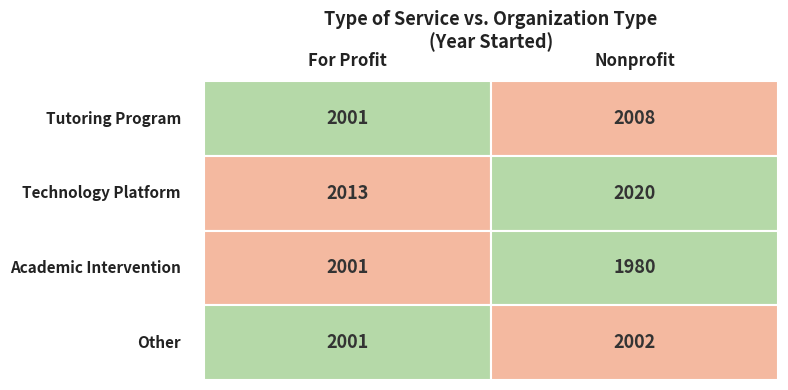

Reading left to right, list all the values displayed in this chart.

Tutoring Program: Tutoring Program=2001	Technology Platform=2008
Technology Platform: Tutoring Program=2013	Technology Platform=2020
Academic Intervention: Tutoring Program=2001	Technology Platform=1980
Other: Tutoring Program=2001	Technology Platform=2002